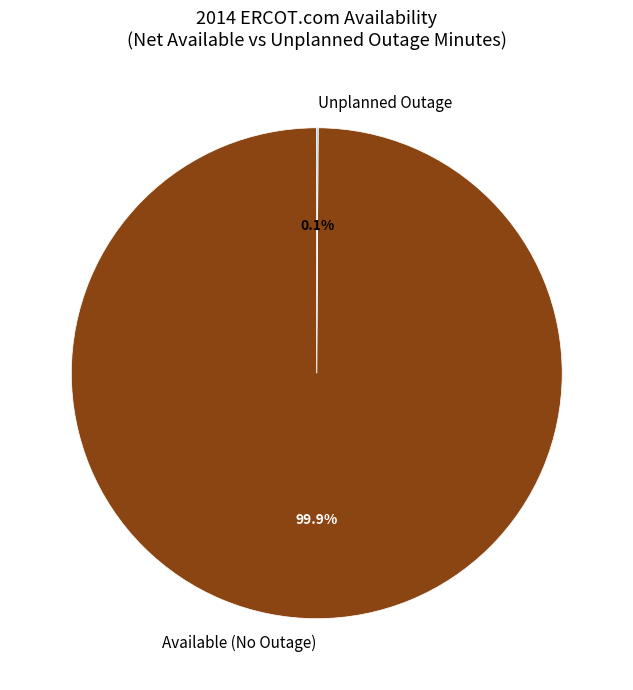

Does any single category account for the majority?

Yes